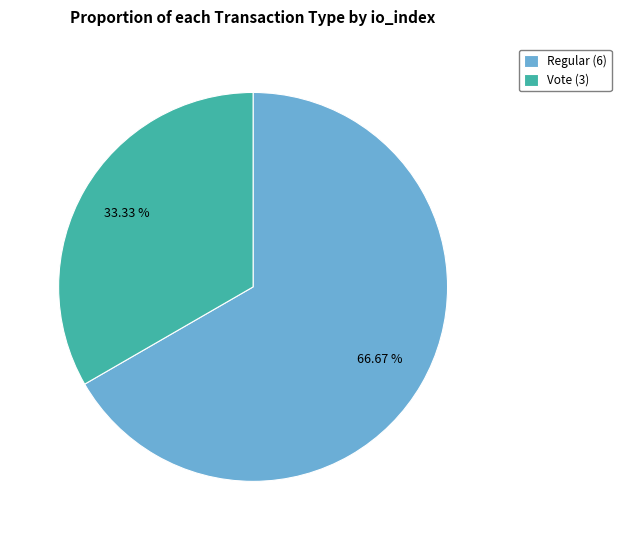

How many slices are in this pie chart?

2